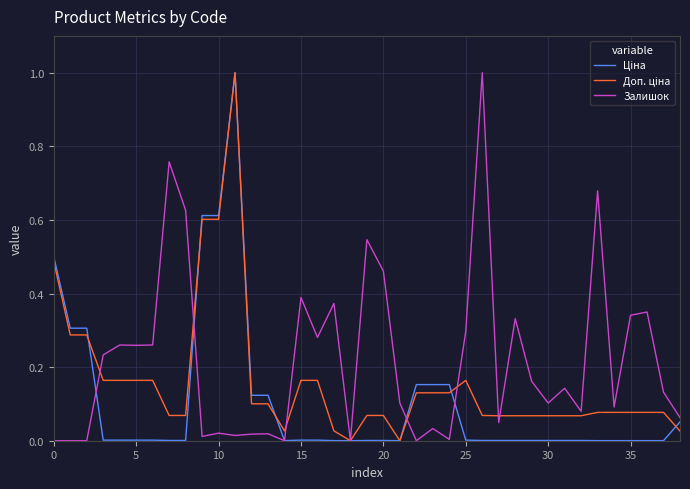

What is the highest value of the Залишок series?

1.0